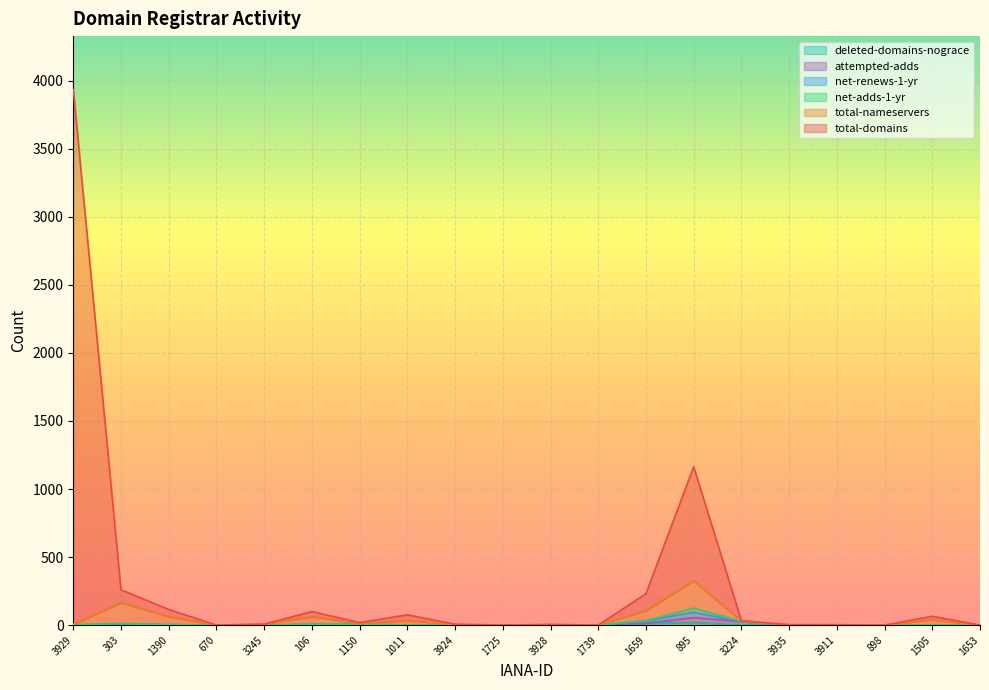

Rank the series by their maximum value, from lowest to highest.

deleted-domains-nograce, net-adds-1-yr, attempted-adds, net-renews-1-yr, total-nameservers, total-domains